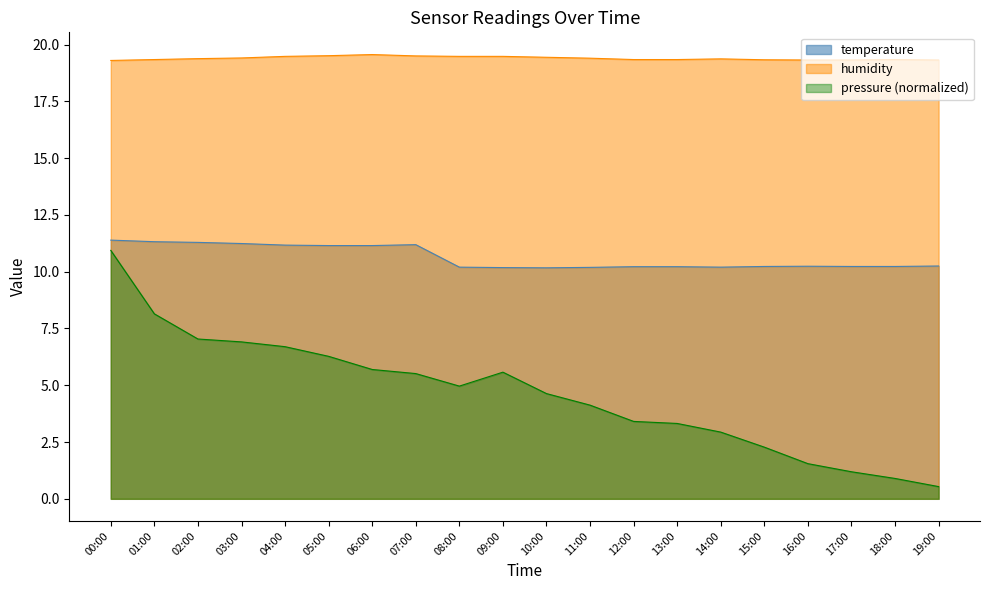

Reading left to right, list all the values displayed in this chart.

temperature: 00:00=11.4	01:00=11.3	02:00=11.3	03:00=11.2	04:00=11.2	05:00=11.2	06:00=11.2	07:00=11.2	08:00=10.2	09:00=10.2	10:00=10.2	11:00=10.2	12:00=10.2	13:00=10.2	14:00=10.2	15:00=10.2	16:00=10.2	17:00=10.2	18:00=10.2	19:00=10.2
humidity: 00:00=19.3	01:00=19.3	02:00=19.4	03:00=19.4	04:00=19.5	05:00=19.5	06:00=19.6	07:00=19.5	08:00=19.5	09:00=19.5	10:00=19.4	11:00=19.4	12:00=19.3	13:00=19.3	14:00=19.4	15:00=19.3	16:00=19.3	17:00=19.3	18:00=19.3	19:00=19.3
pressure_kpa: 00:00=10.9	01:00=8.1	02:00=7.0	03:00=6.9	04:00=6.7	05:00=6.3	06:00=5.7	07:00=5.5	08:00=5.0	09:00=5.6	10:00=4.6	11:00=4.1	12:00=3.4	13:00=3.3	14:00=2.9	15:00=2.3	16:00=1.5	17:00=1.2	18:00=0.9	19:00=0.5